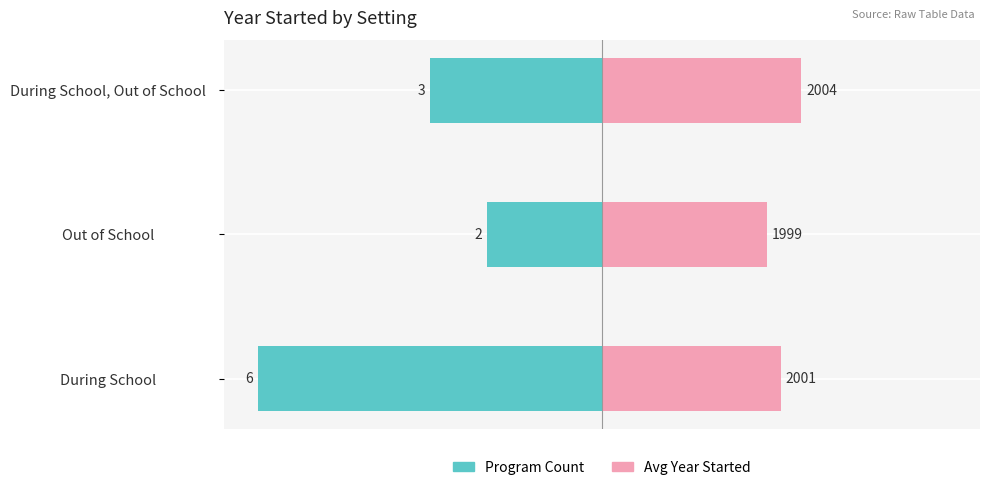

What is the sum of the Program Count (normalized) values at Out of School and During School, Out of School?

-83.3